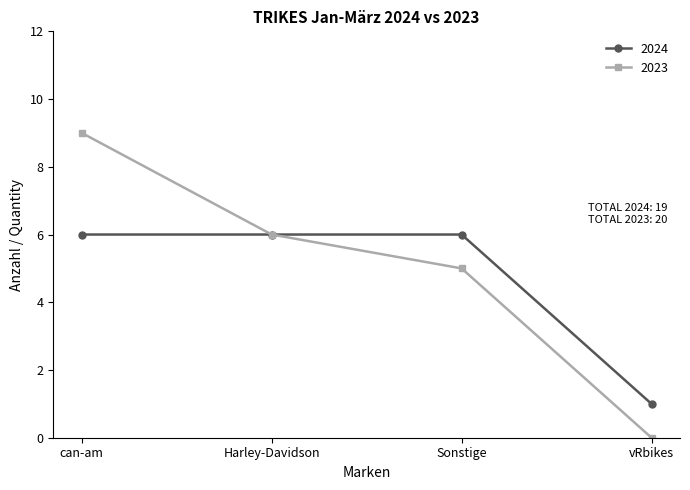

At which category is the sum across all series the highest?

can-am